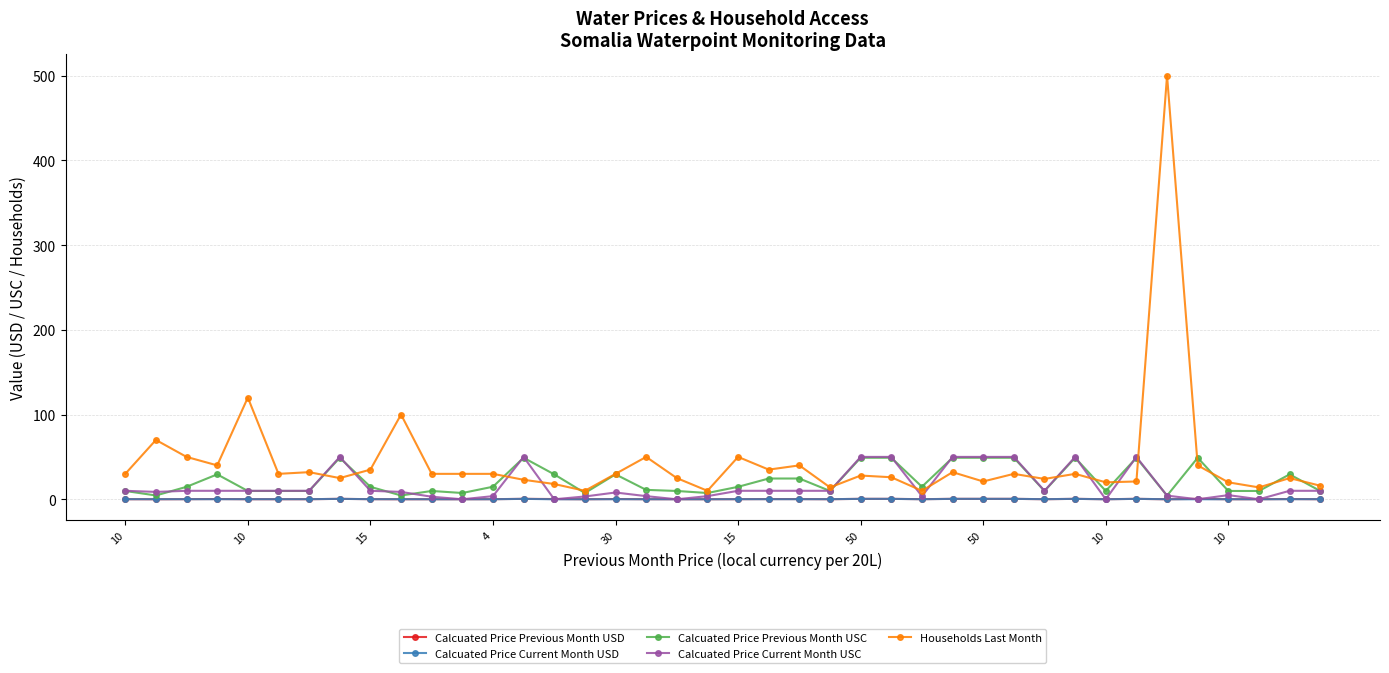

Which series has the largest total across all categories?

Households Last Month